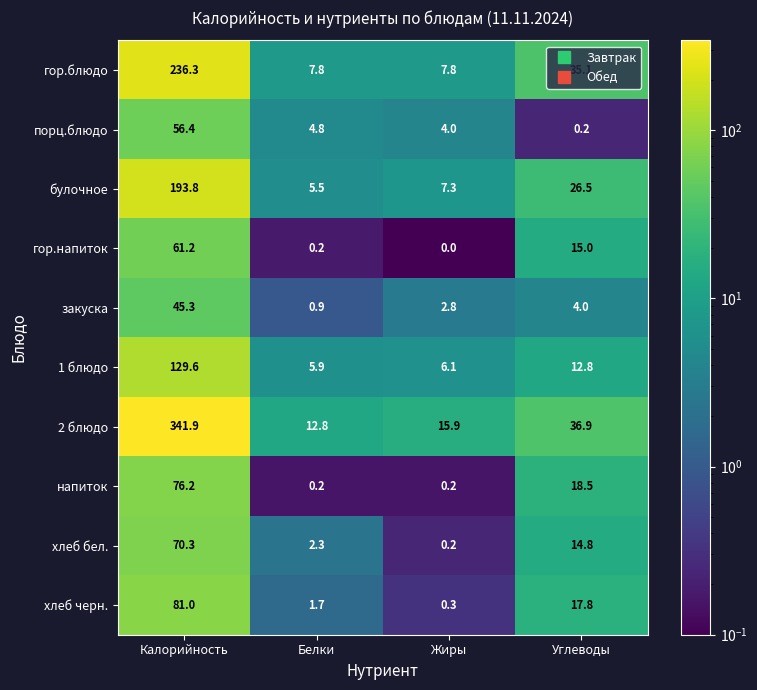

What is the sum of all гор.напиток values?

76.4